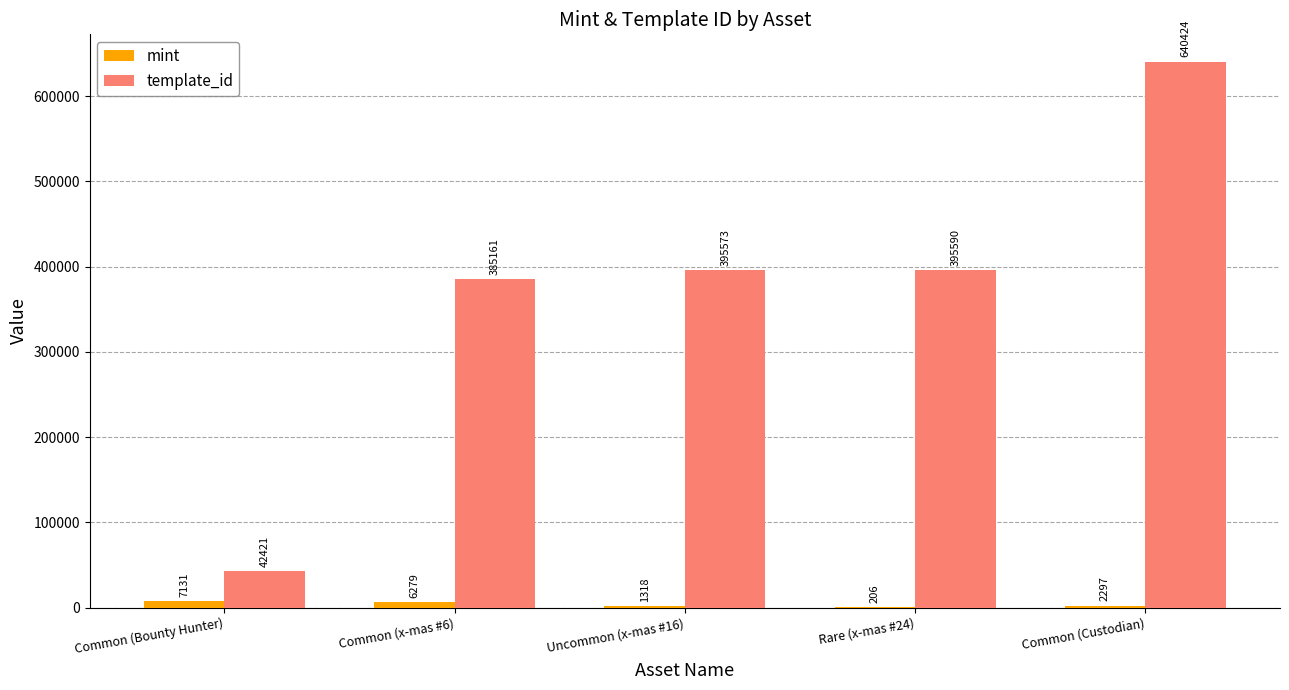

What is the greatest value displayed?

640424